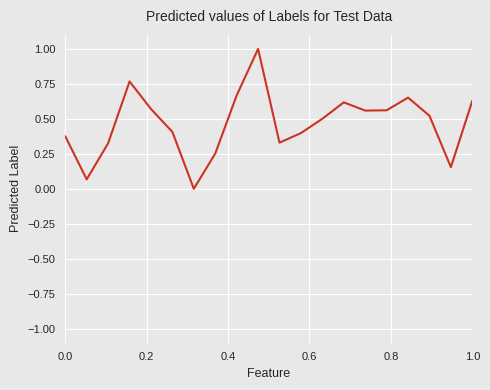

What is the difference between the maximum and minimum values?

1.0